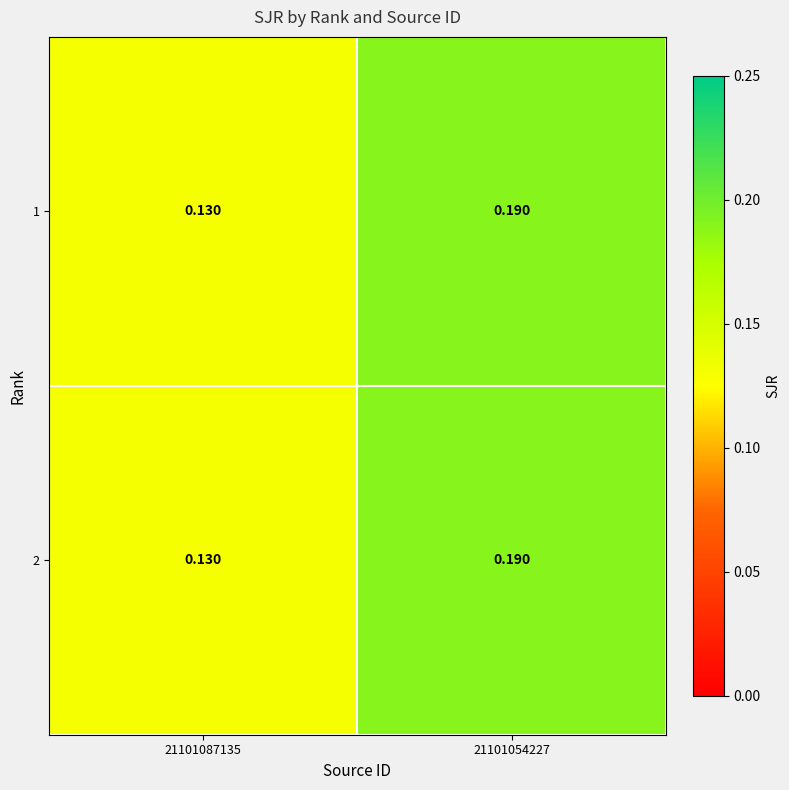

Is the value of 1 at 21101087135 greater than the value of 2 at 21101054227?

No